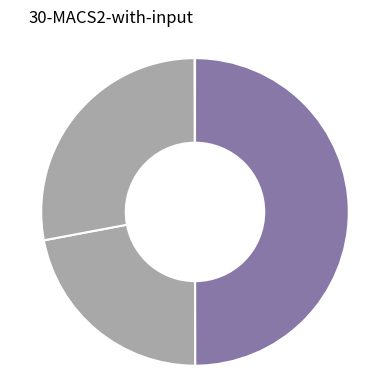

How many segments does this pie chart have?

4